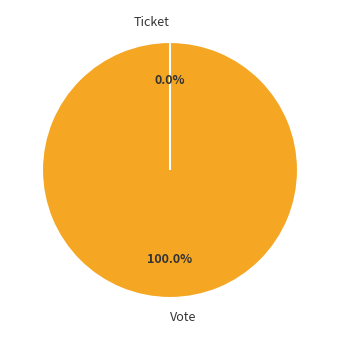

Do Vote and Ticket together represent more than half of the pie?

Yes